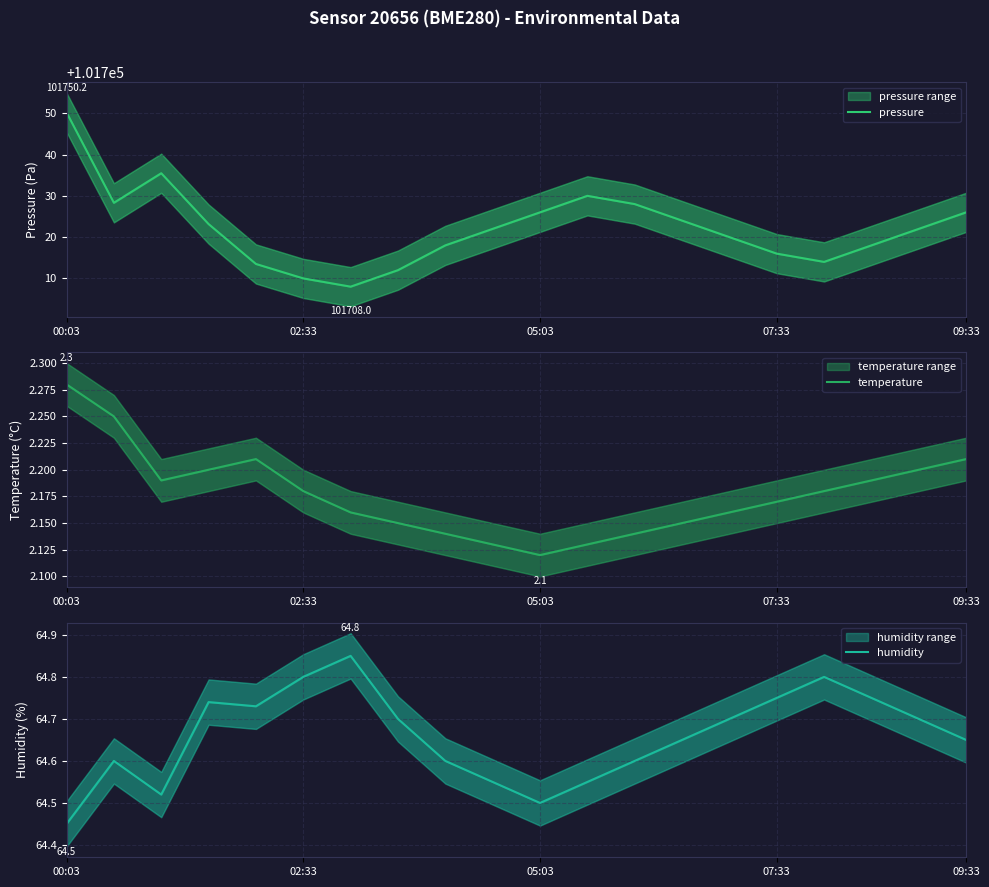

In pressure, how many points are higher than both neighbors (excluding endpoints)?

2